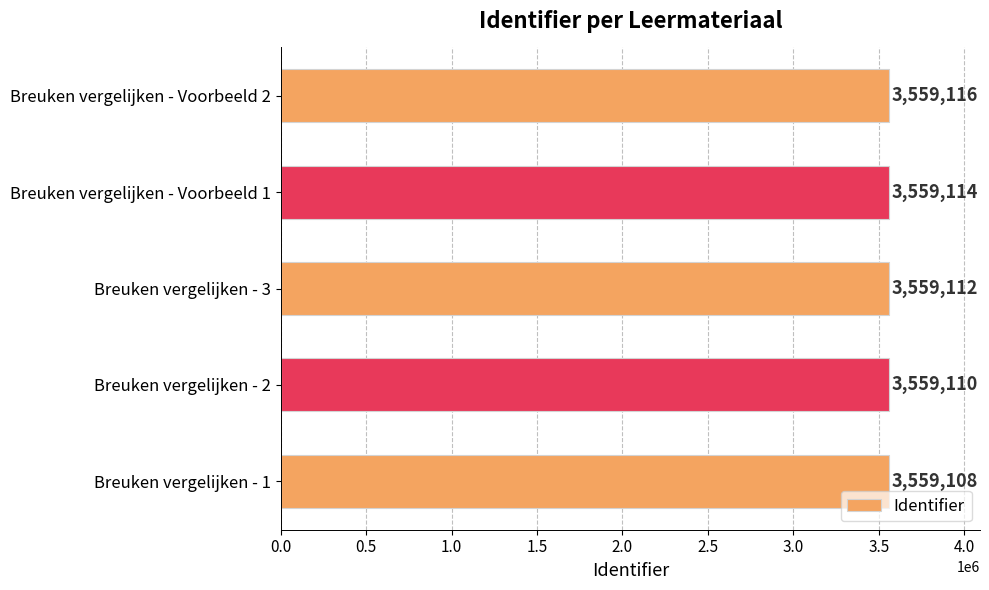

What is the difference between the values at Breuken vergelijken - Voorbeeld 2 and Breuken vergelijken - 1?

8